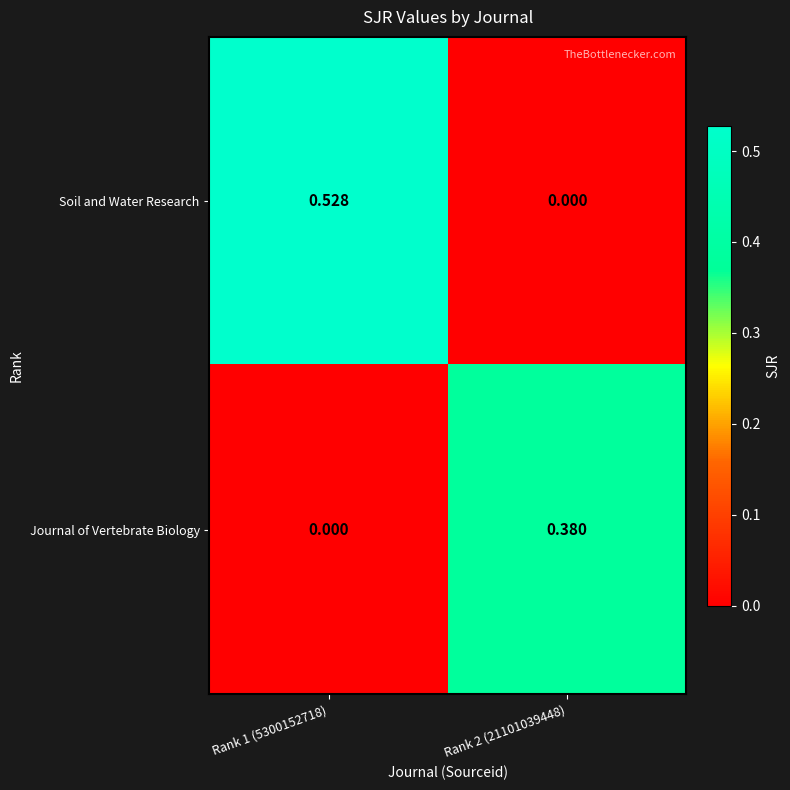

List the series in order of their peak value, highest first.

Soil and Water Research, Journal of Vertebrate Biology